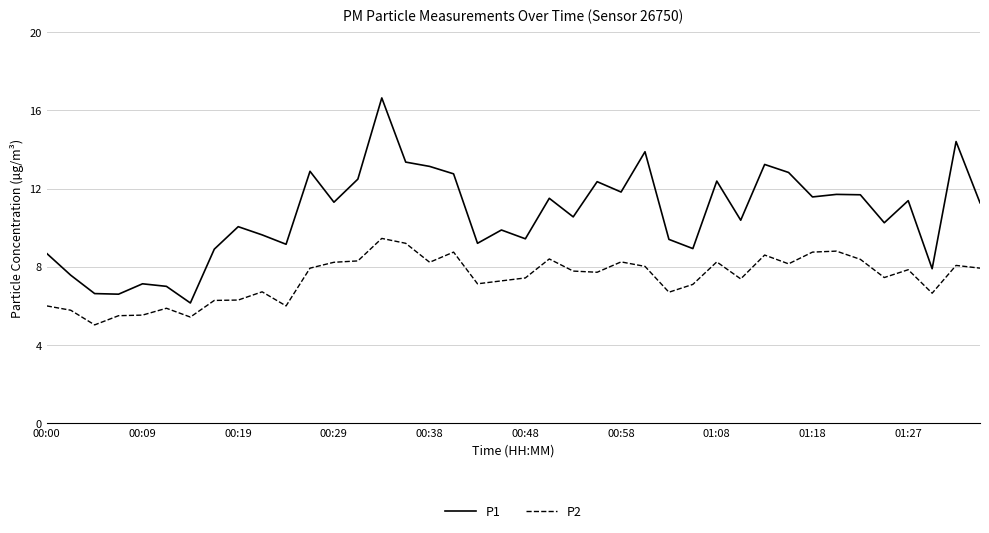

What are all the series names shown in the legend?

P1, P2